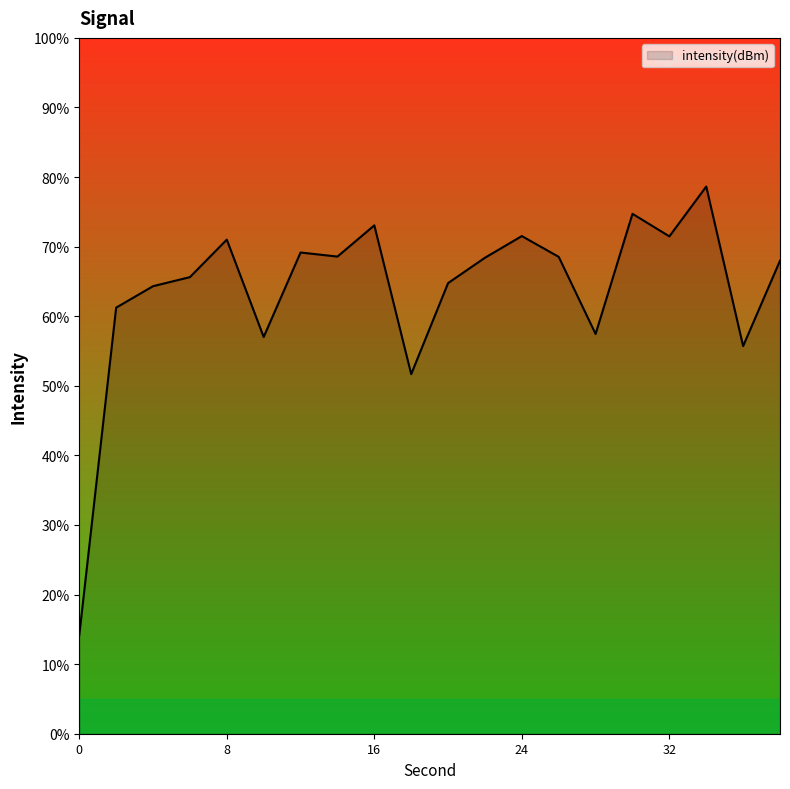

What is the maximum value shown in the chart?

78.6